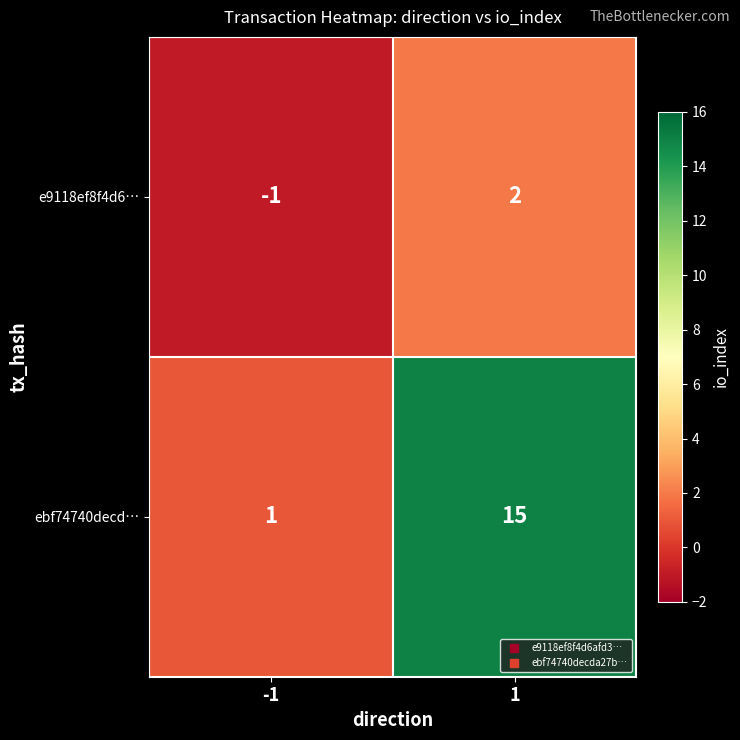

Is it true that e9118ef8f4d6… equals -1 at -1?

True